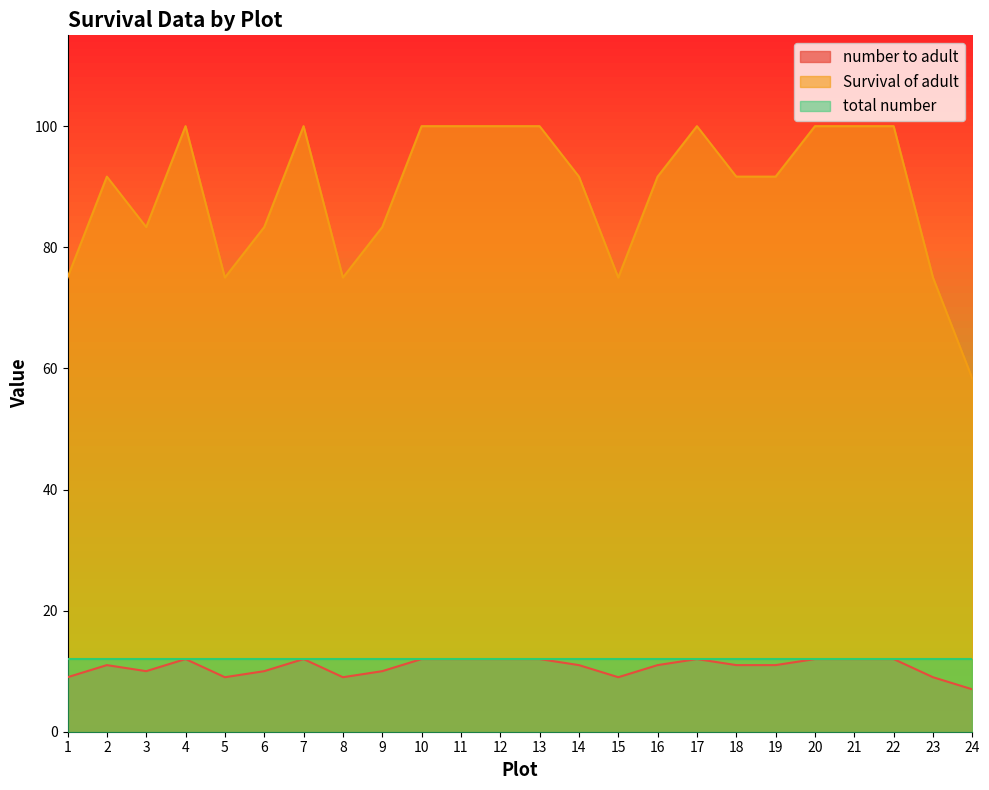

How many series are shown in this chart?

3